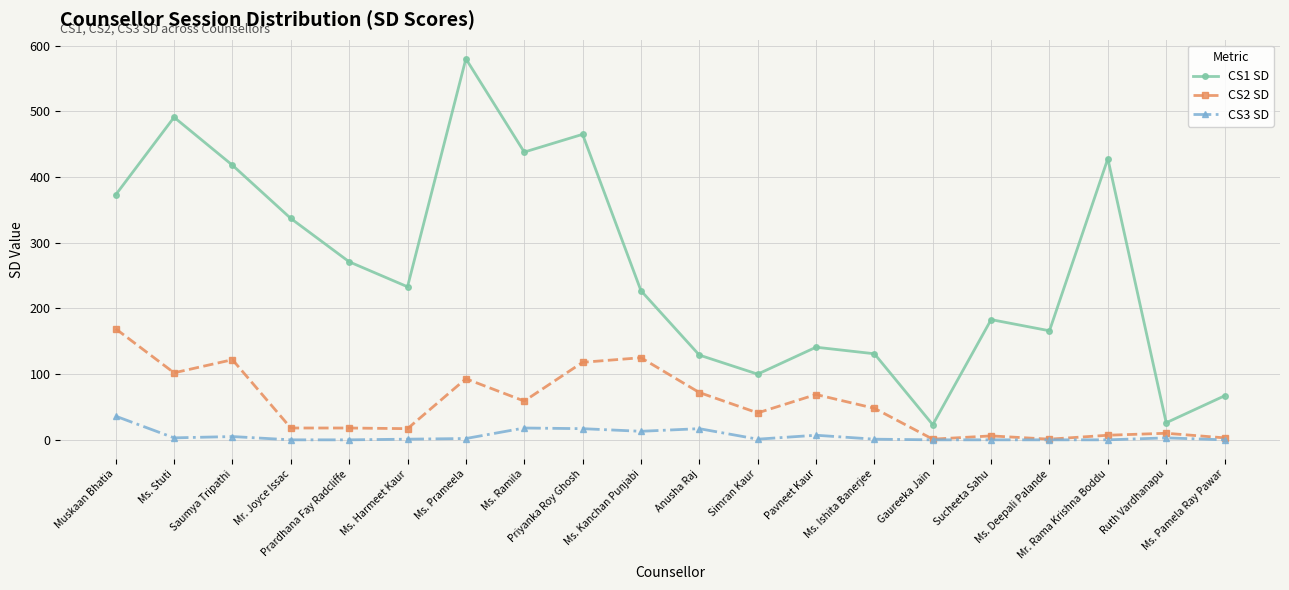

At which category does CS2 SD reach its first local valley?

Ms. Stuti